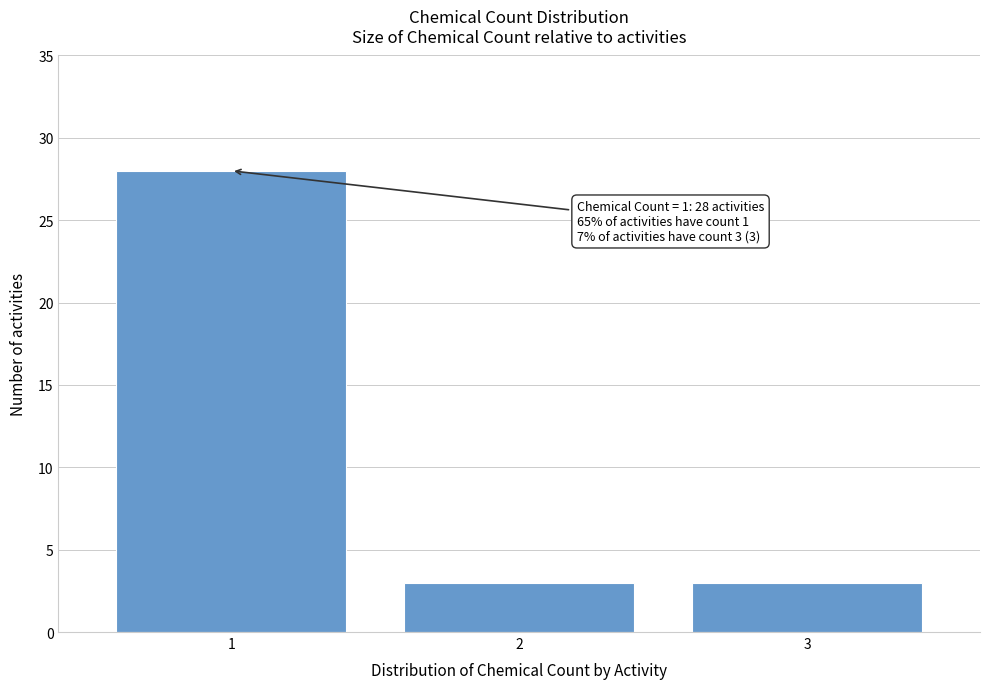

Reading left to right, list all the values displayed in this chart.

1=28	2=3	3=3